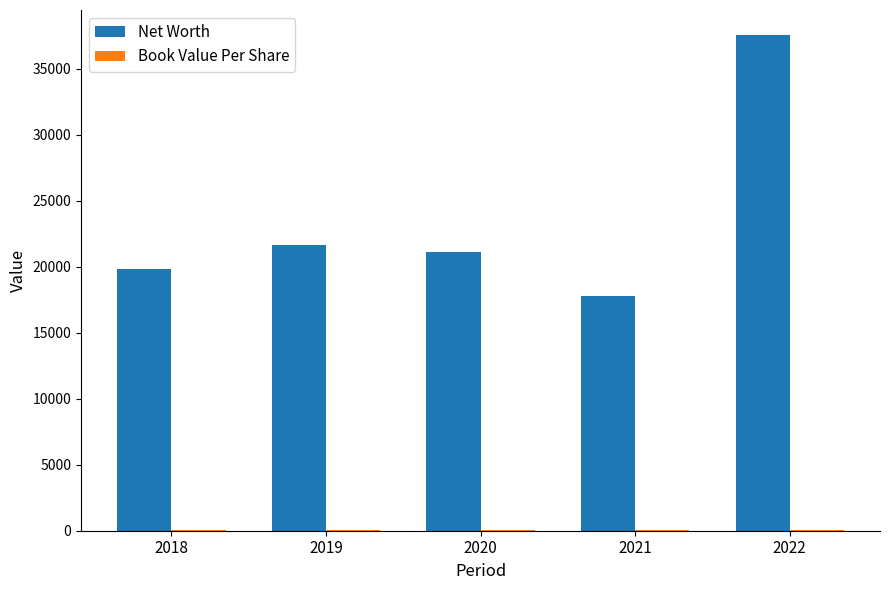

Which series has the largest total across all categories?

Net Worth